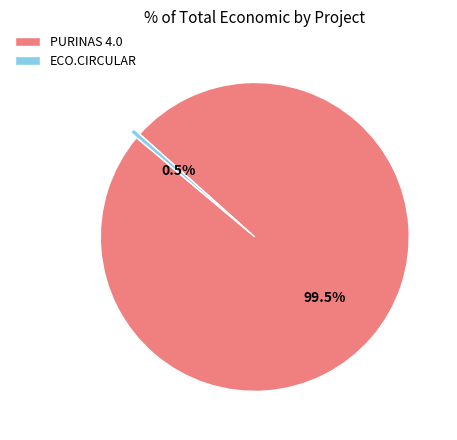

Rank the categories by value from highest to lowest.

PURINAS 4.0, ECO.CIRCULAR